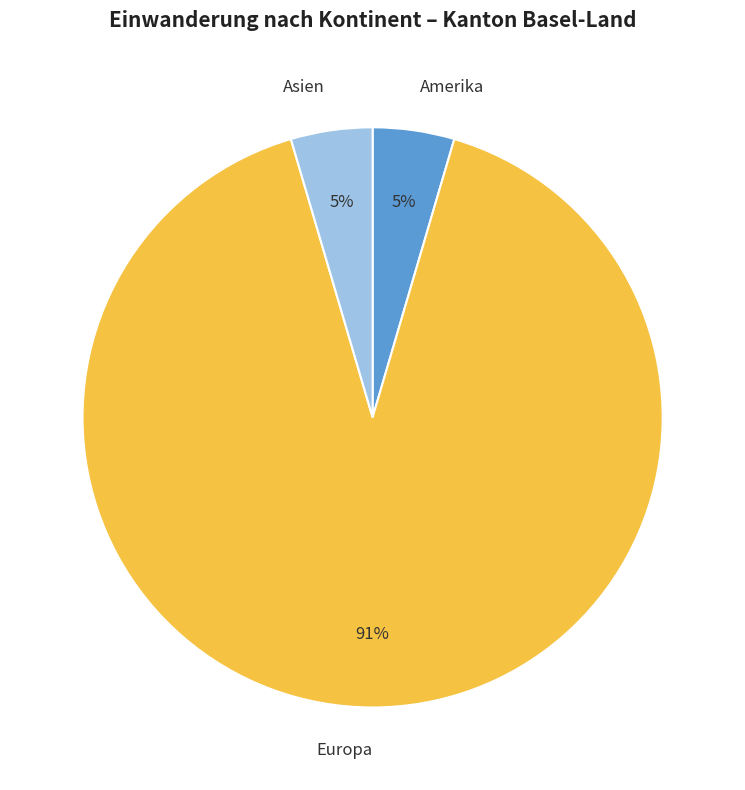

Which slice is the largest?

Europa